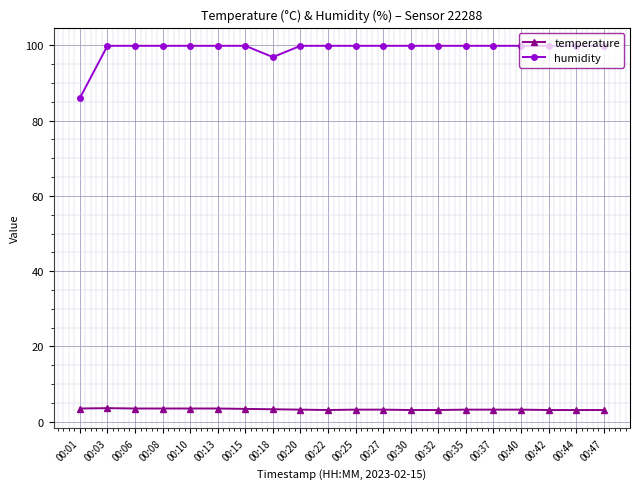

True or false: humidity has a value of 137.0 at 00:37.

False